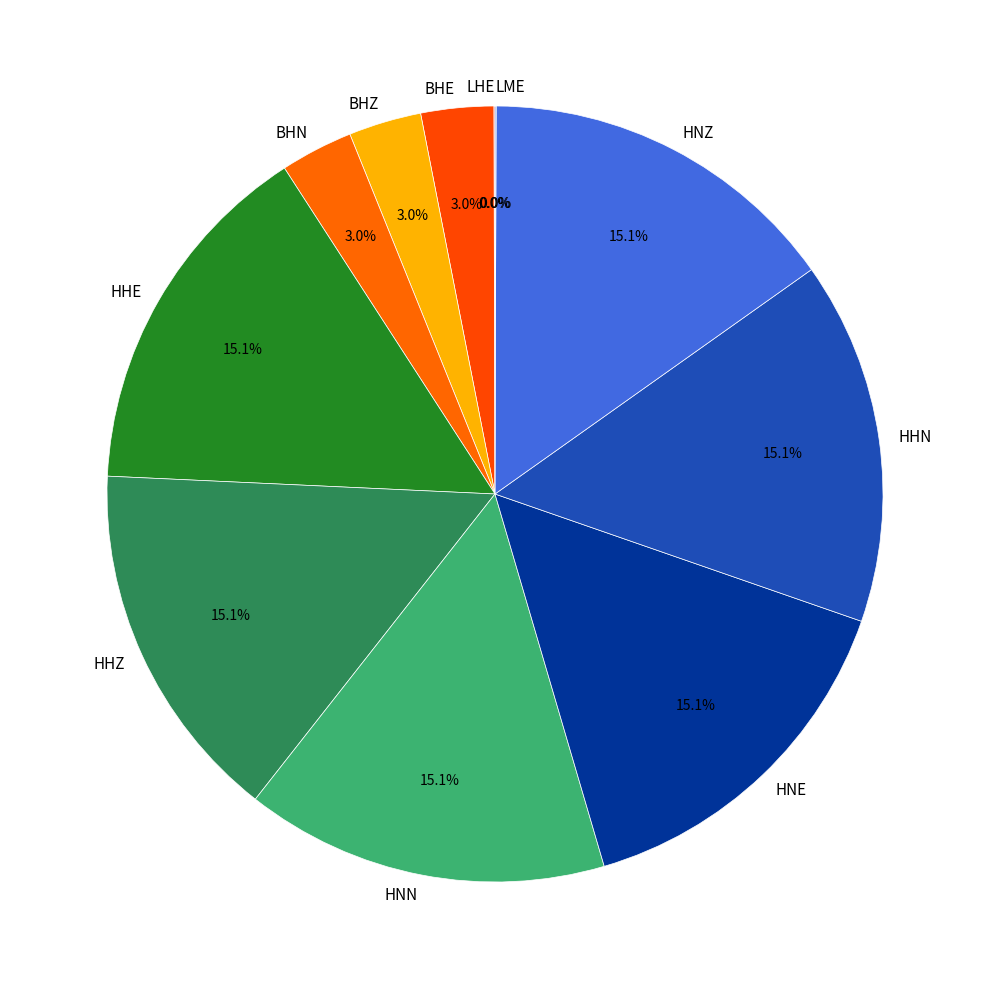

Approximately how many times larger is the value at HHE compared to BHZ?

5.0